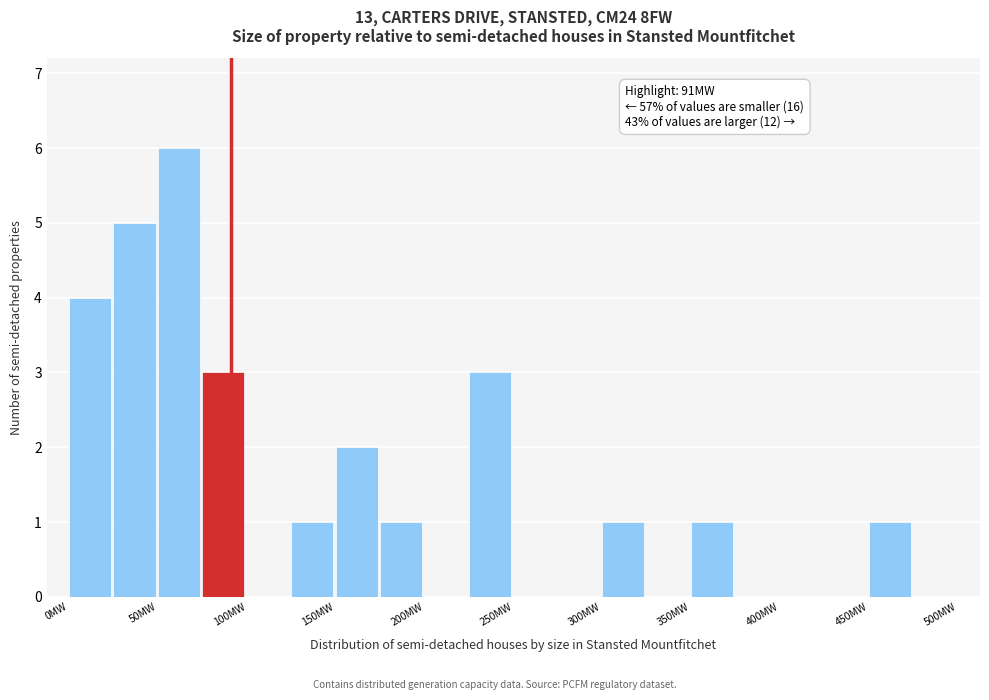

Which range on the x-axis has the tallest bar?

50 to 75